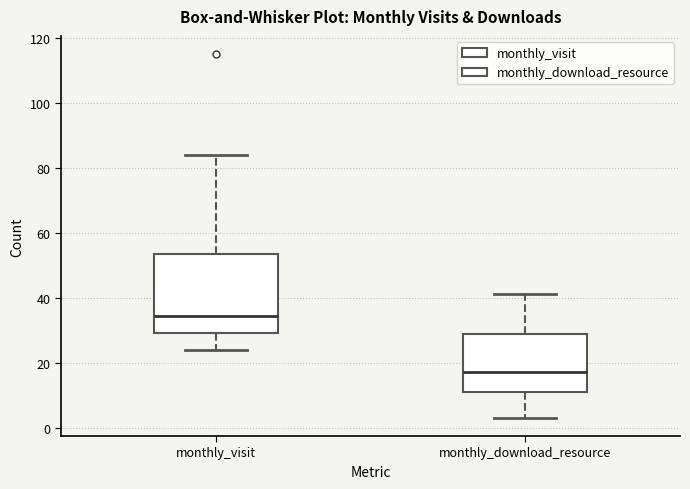

Which box has the lowest median line?

monthly_download_resource